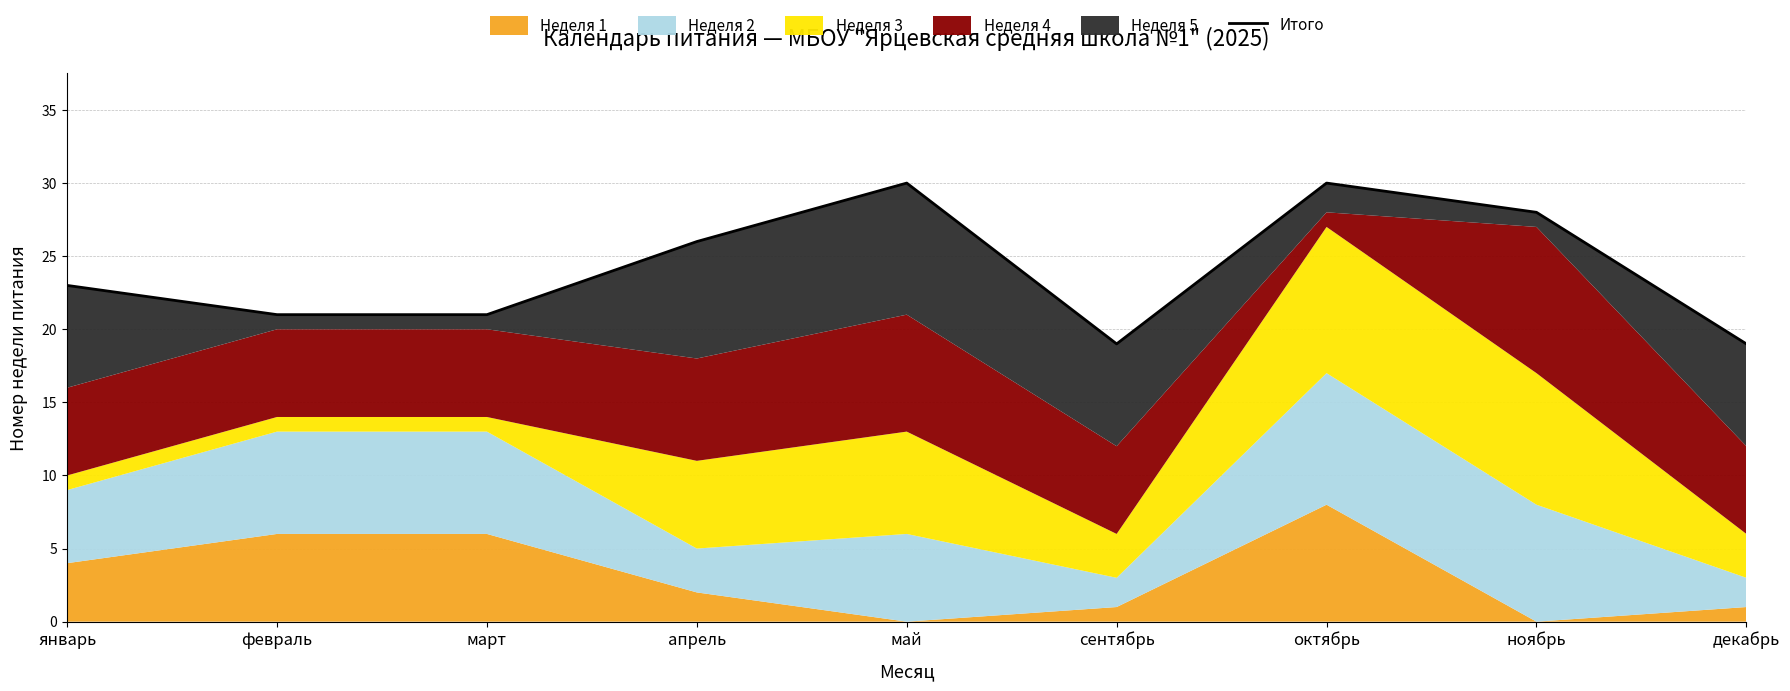

What is the maximum value shown in the chart?

30